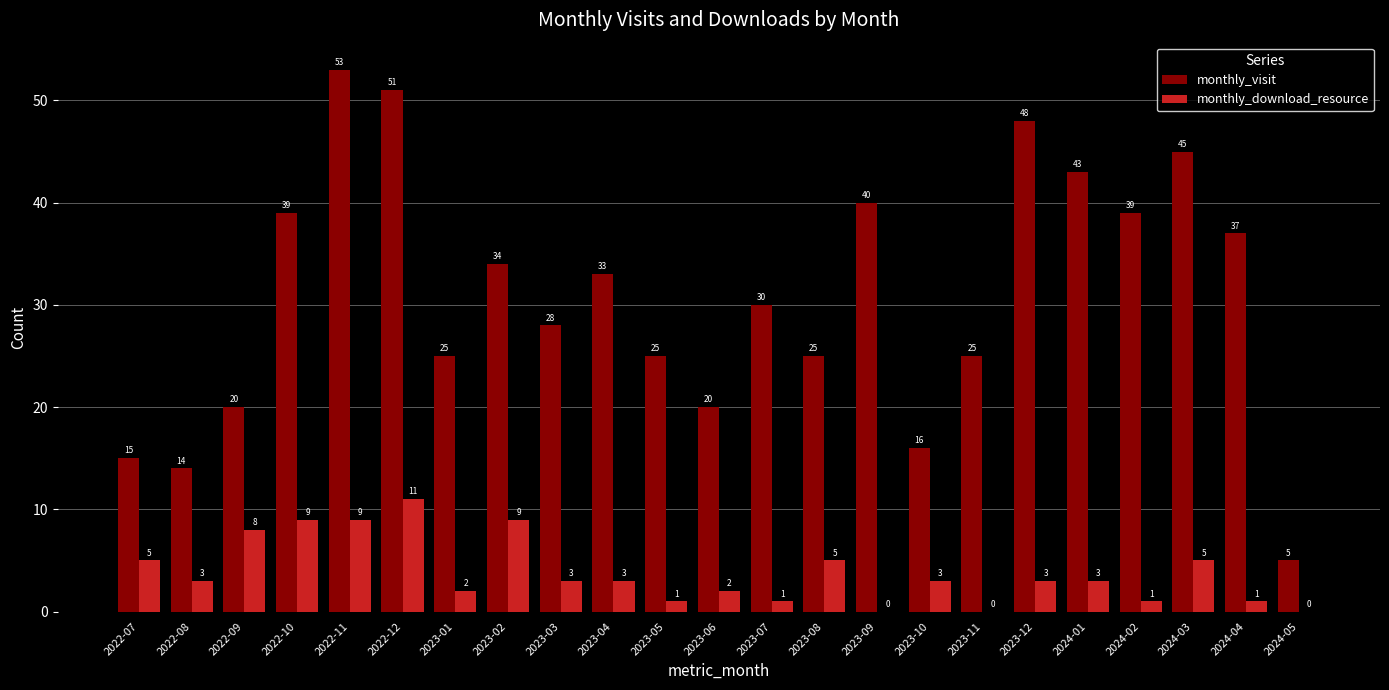

What is the difference between the monthly_visit values at 2024-01 and 2022-08?

29